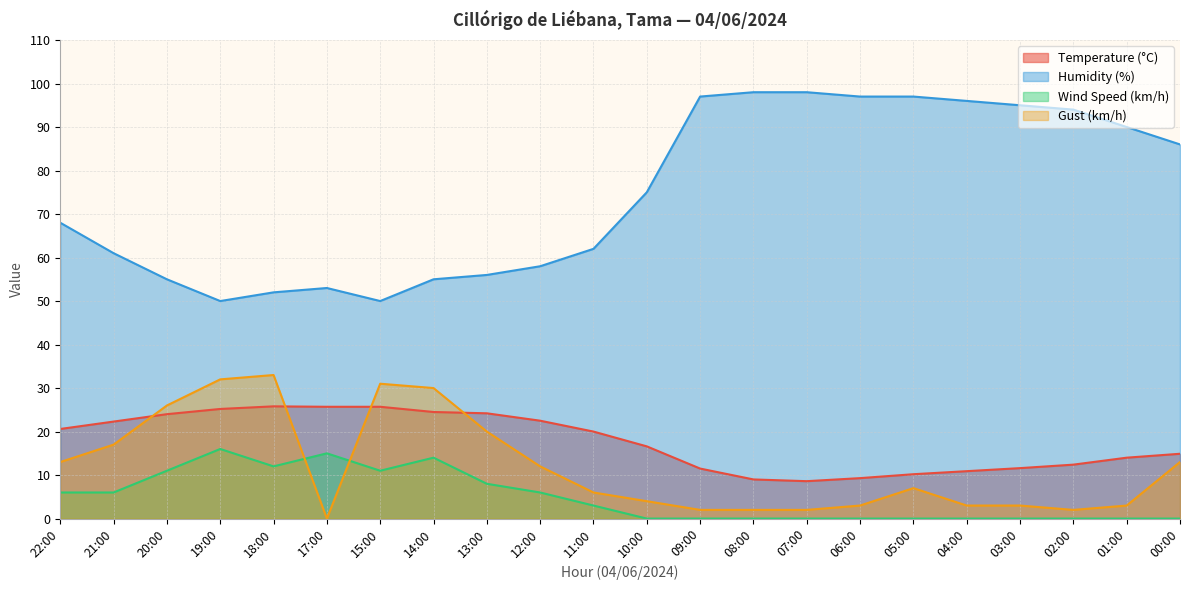

How many data points does each series have?

22